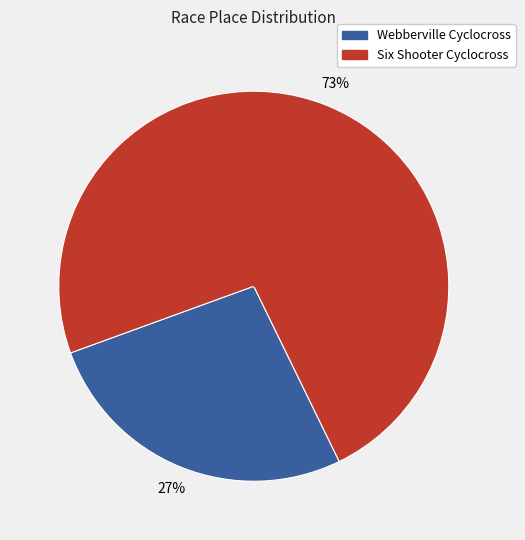

Does any single category account for the majority?

Yes